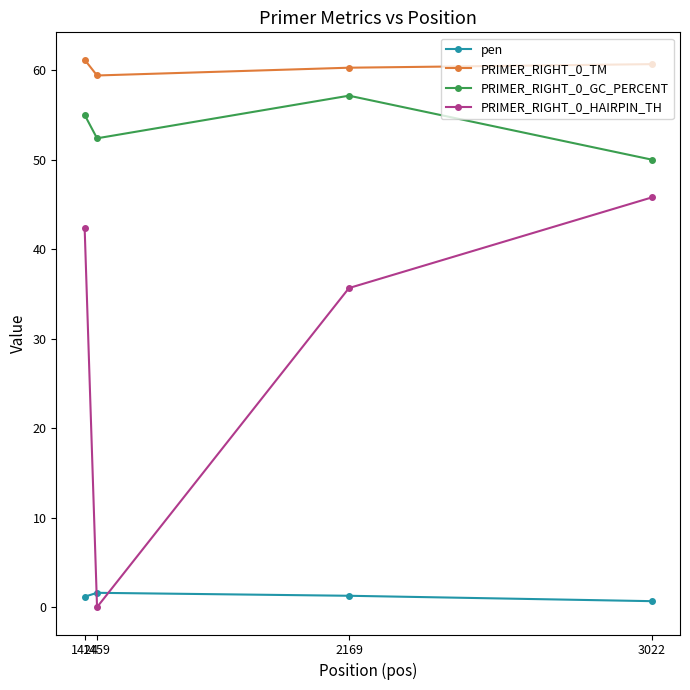

Is the value of PRIMER_RIGHT_0_GC_PERCENT at 2169 greater than the value of PRIMER_RIGHT_0_TM at 1424?

No